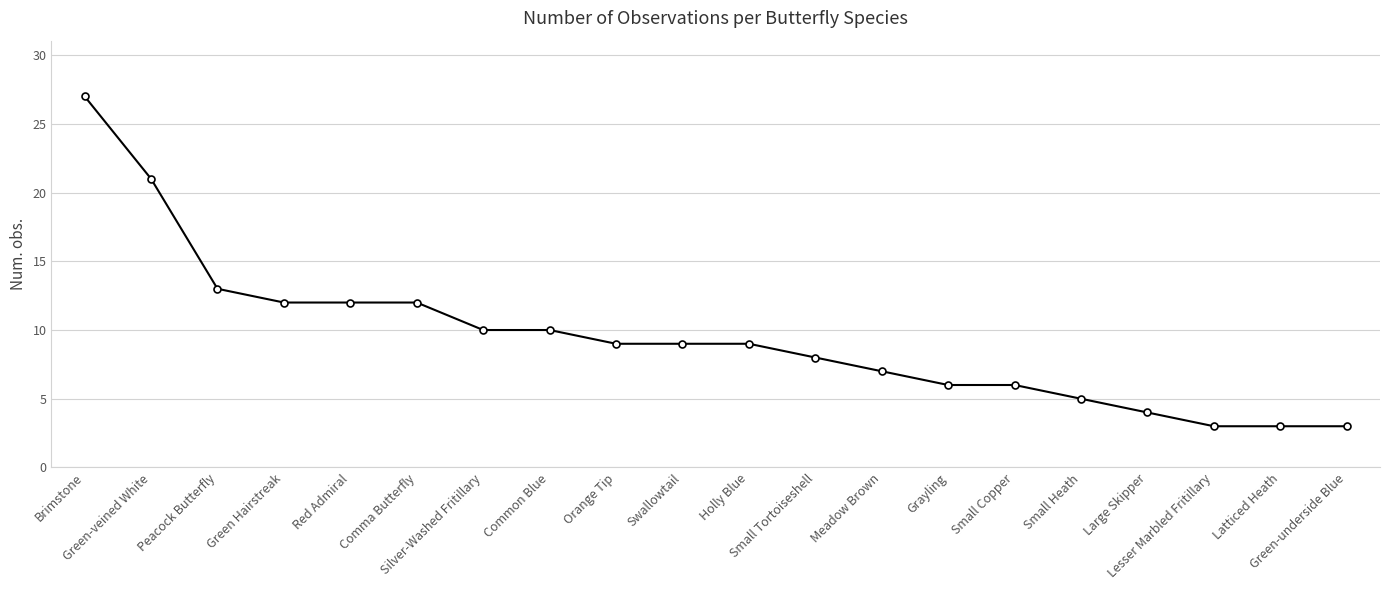

What is the smallest value displayed?

3